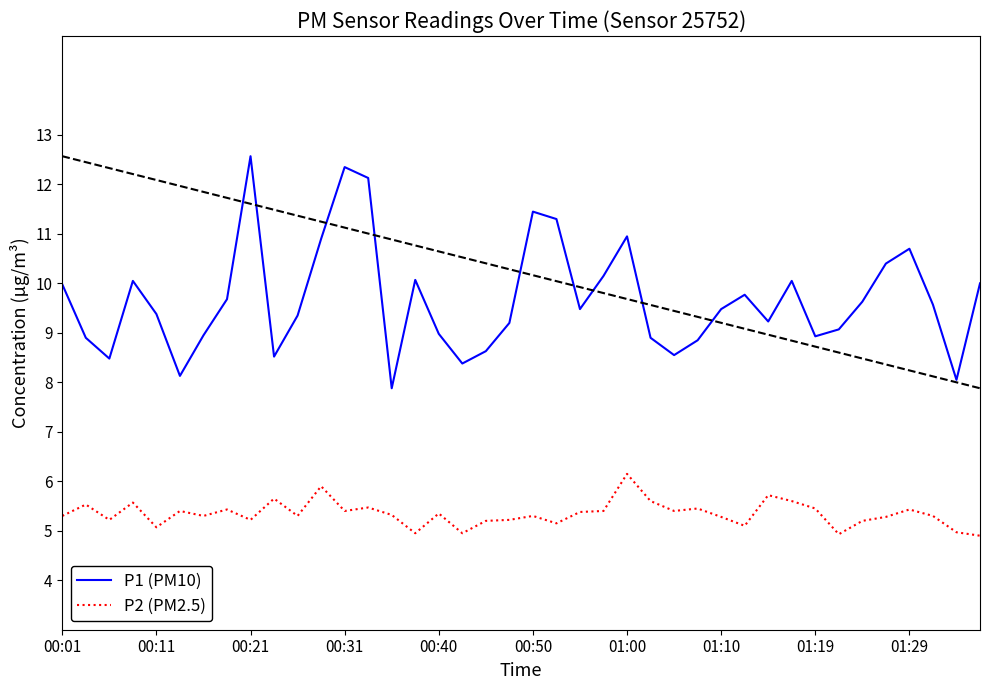

True or false: P1 (PM10) and P2 (PM2.5) cross at least once.

False